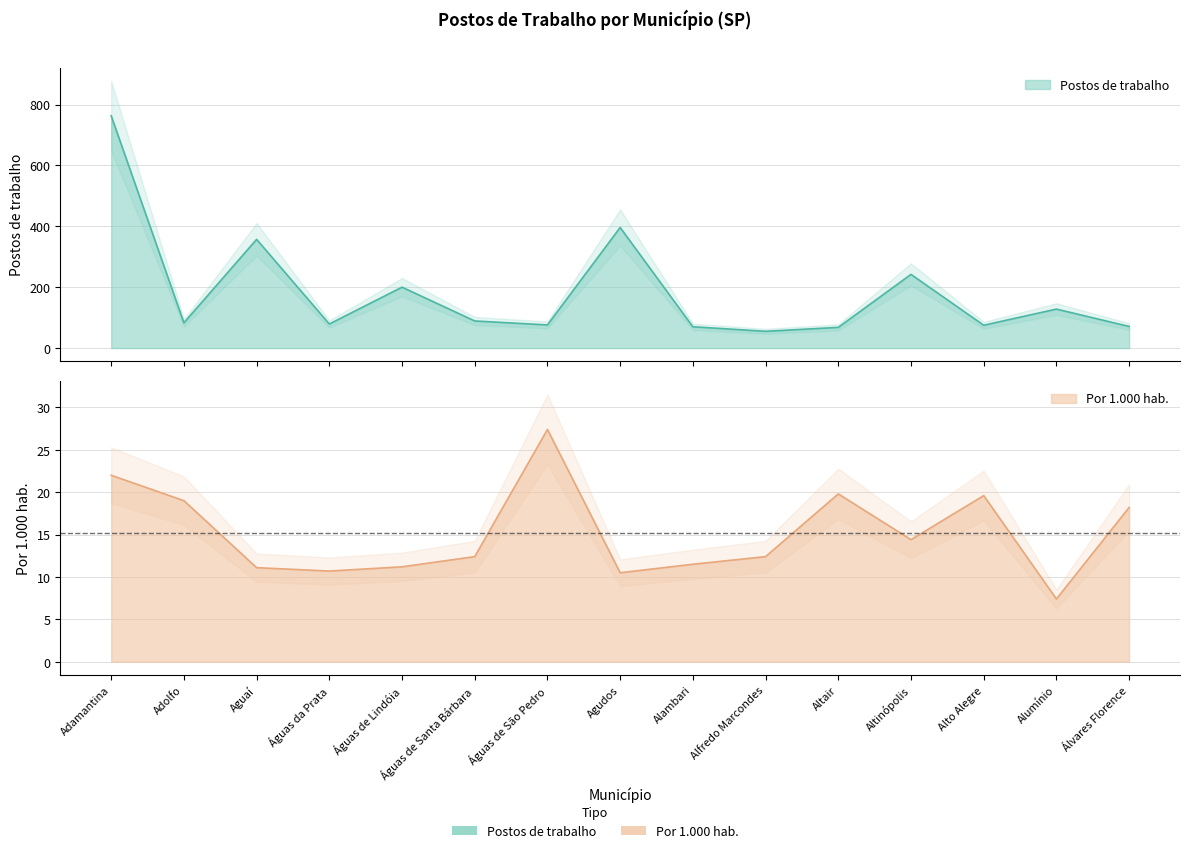

Which category has the highest value in the Postos de trabalho series?

Adamantina